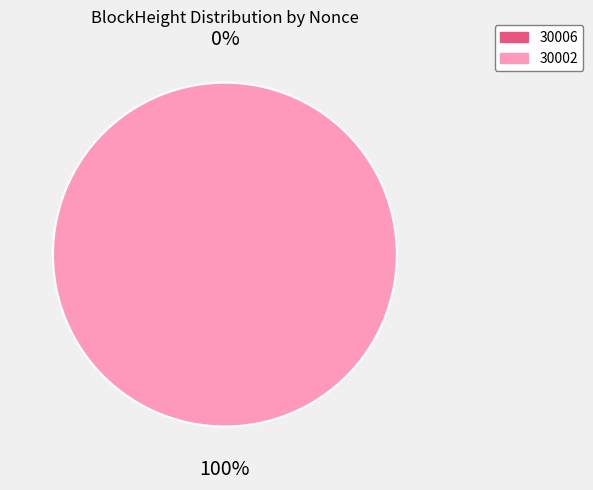

What is the change in value from 30006 to 30002?

+1